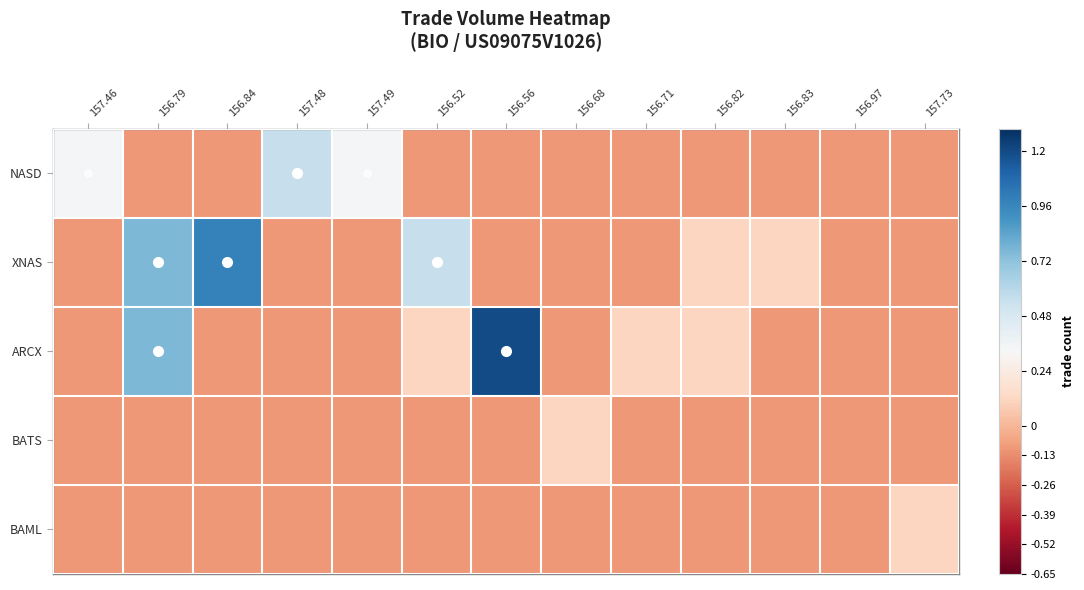

At 156.52, list the series in order from largest to smallest.

XNAS, ARCX, NASD, BATS, BAML